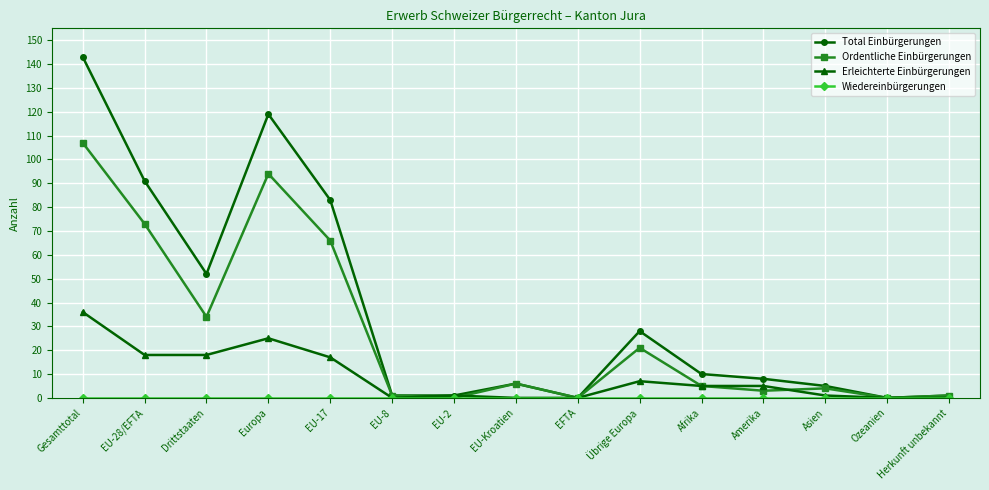

What is the spread (max minus min) of values at EU-Kroatien?

6